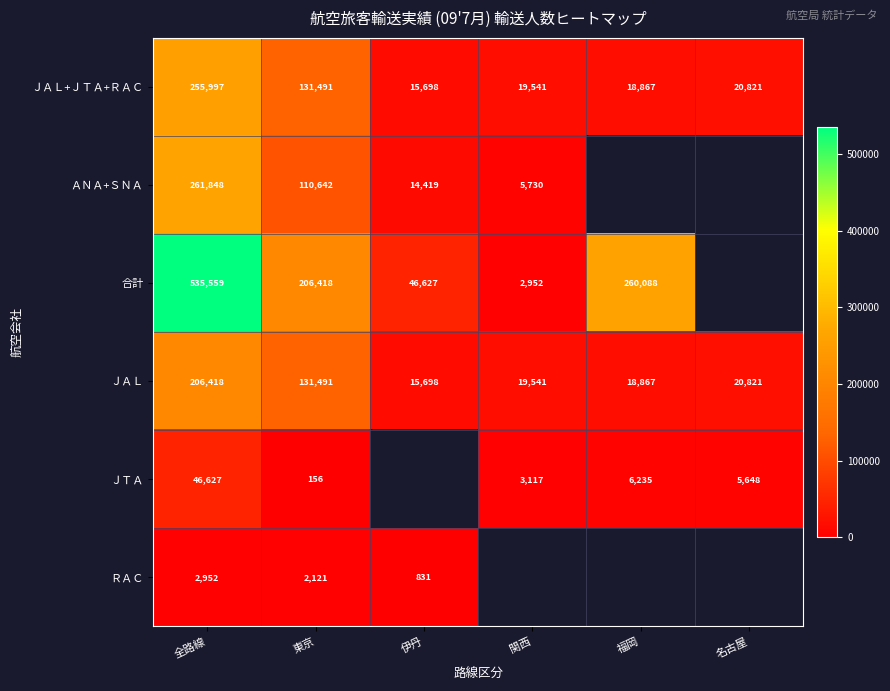

What is the difference between the maximum and minimum values in the ＪＡＬ+ＪＴＡ+ＲＡＣ series?

240299